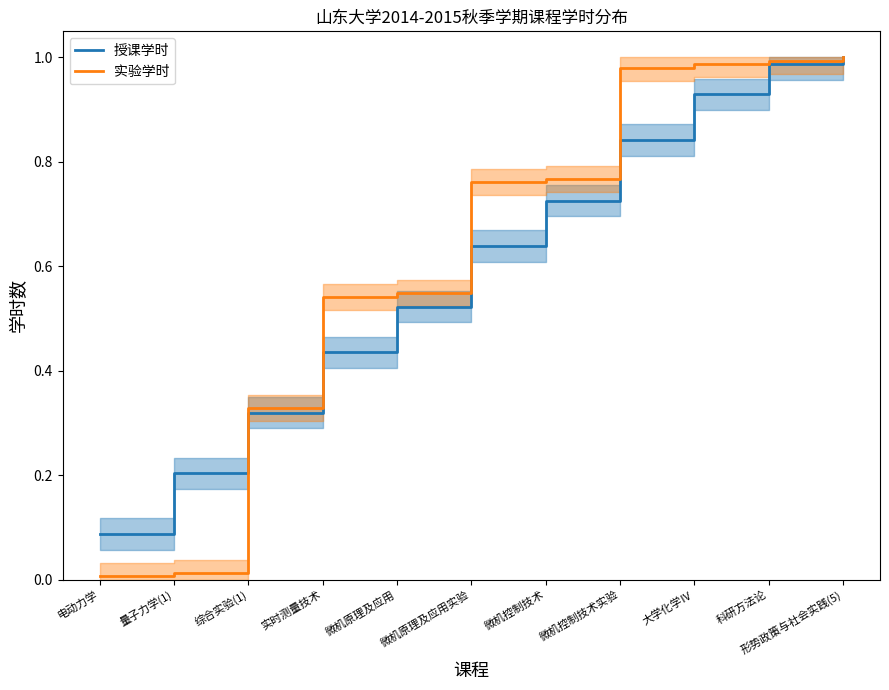

True or false: 授课学时 has more than 2 points higher than both neighbors.

False